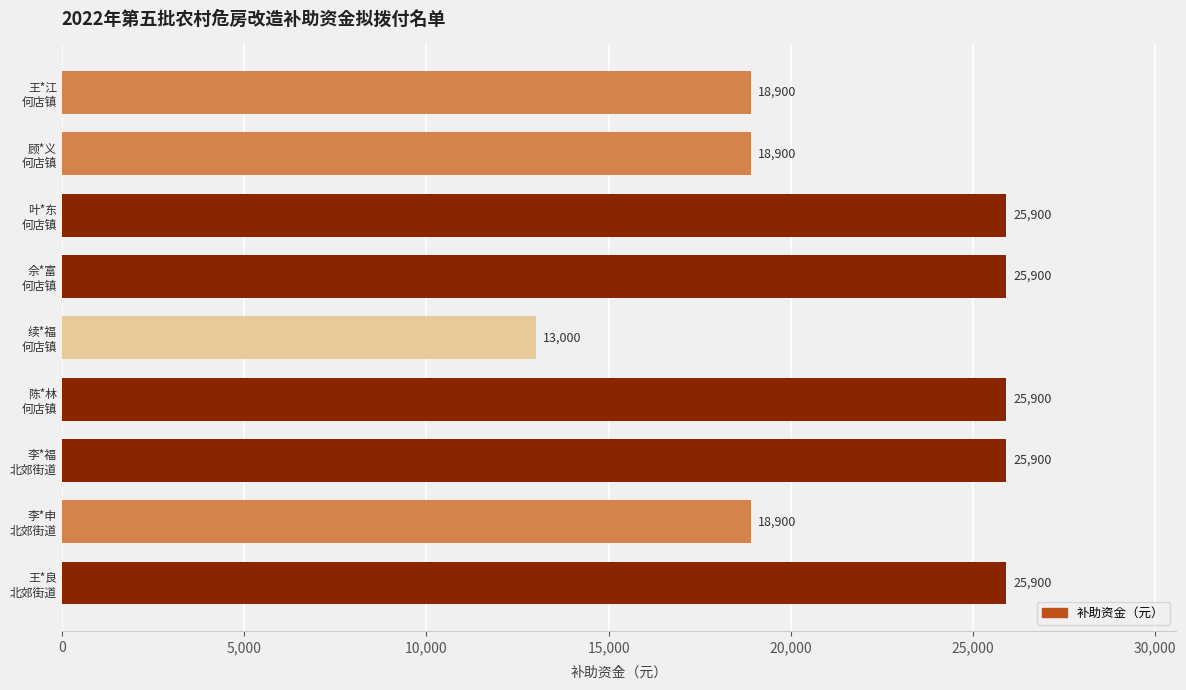

What is the difference between the maximum and minimum values?

12900